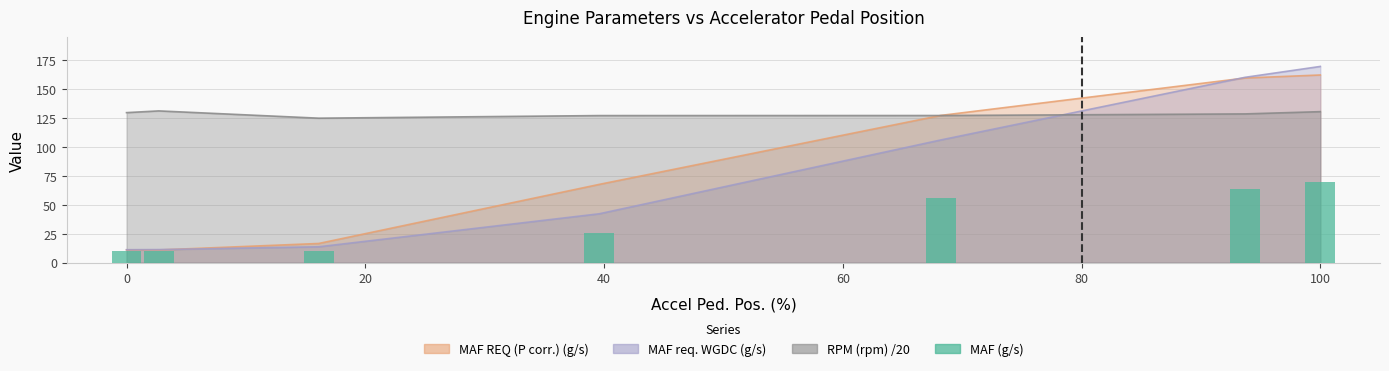

Count the number of categories in the chart.

7